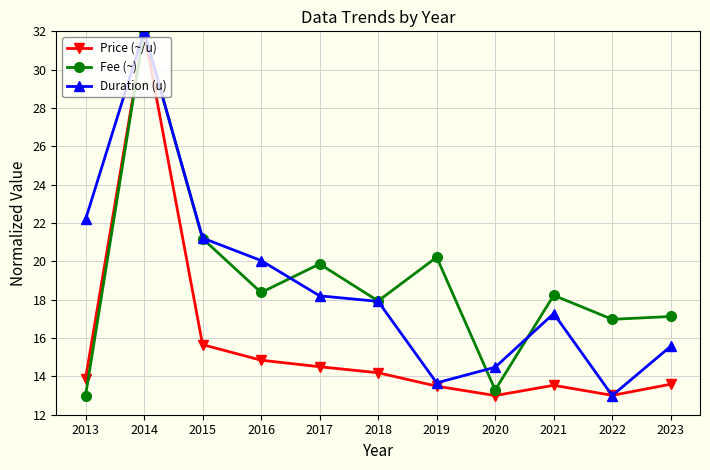

Which series has the largest total across all categories?

Fee (~)